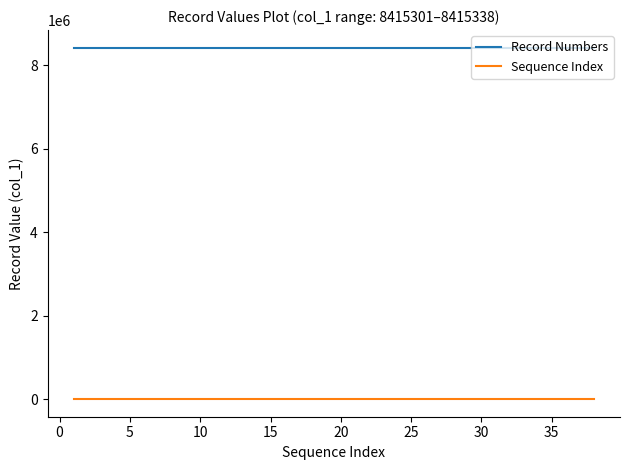

Which series has the largest total across all categories?

Record Numbers